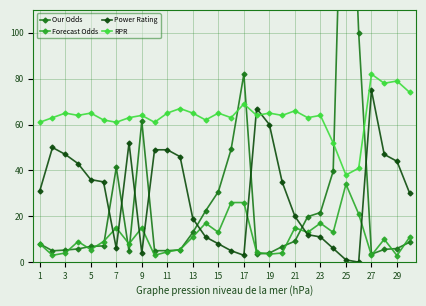

The value of RPR at 21 is 31.7. True or false?

False